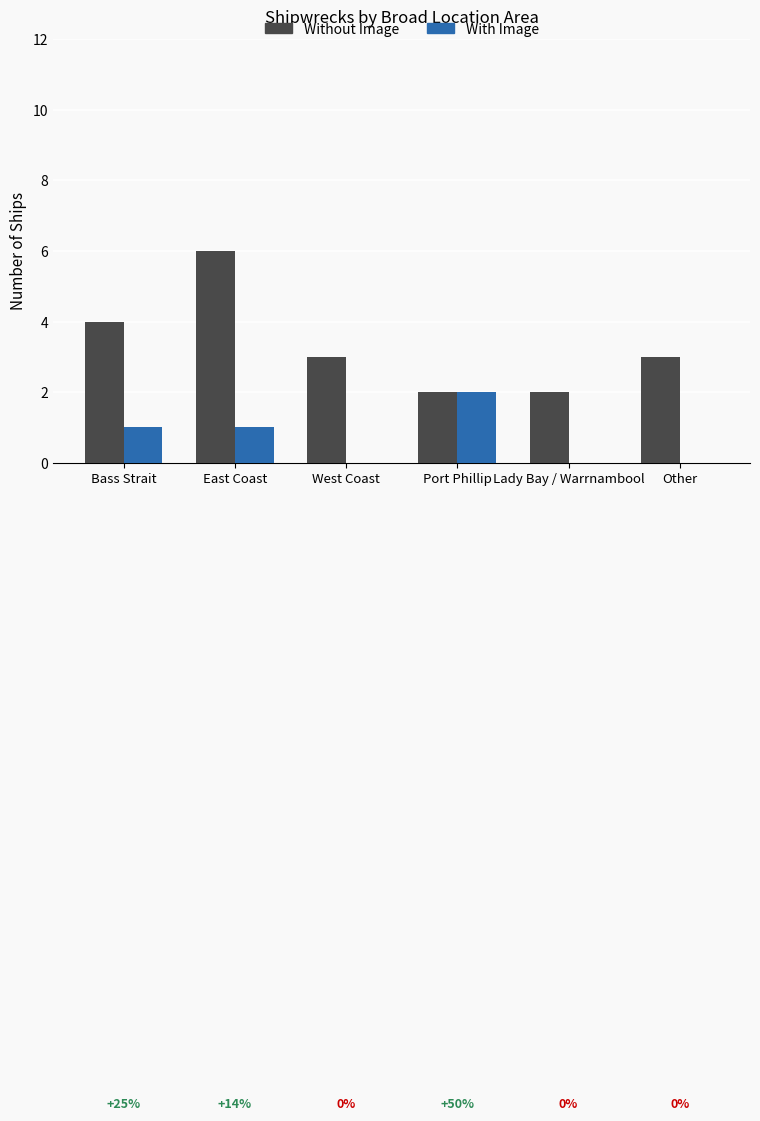

How many data points does each series have?

6